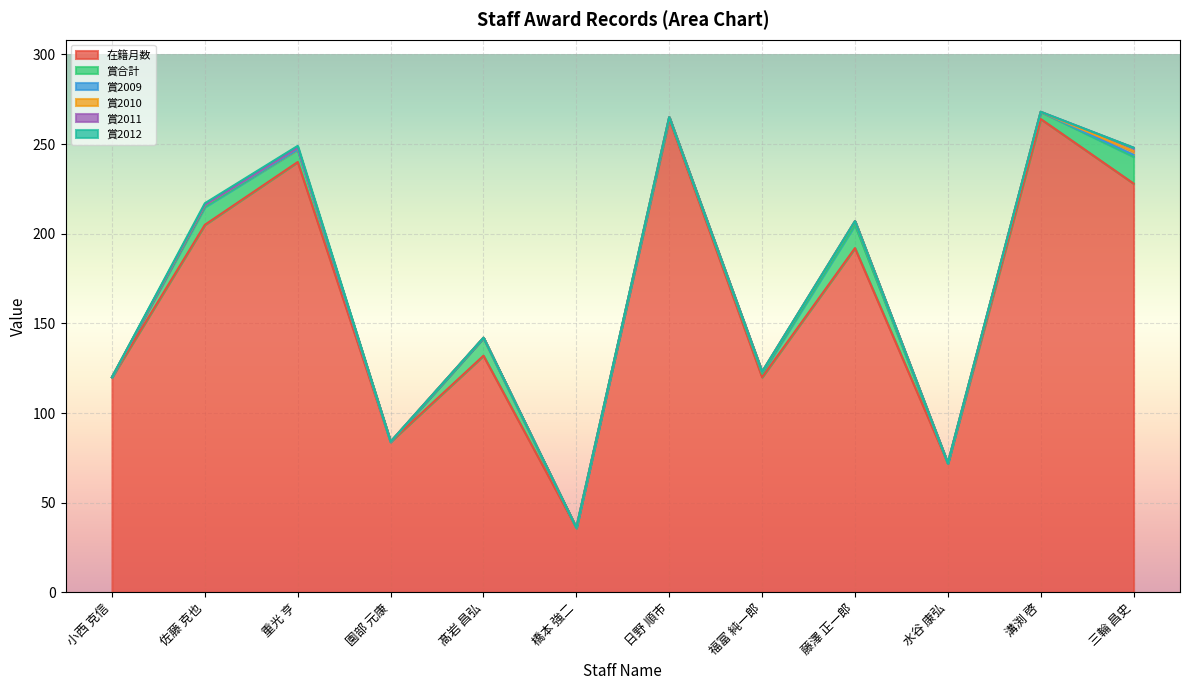

At which category is the sum across all series the highest?

溝渕 啓